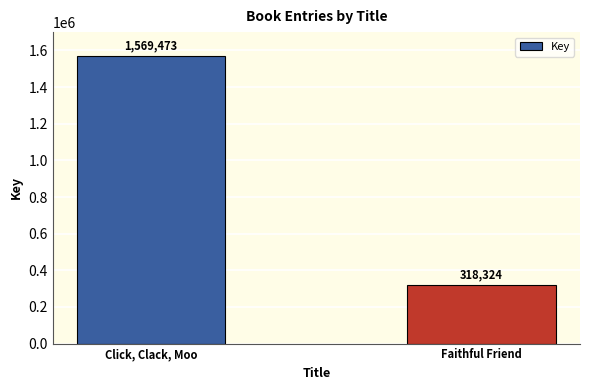

What is the difference between the values at Faithful Friend and Click, Clack, Moo?

1251149